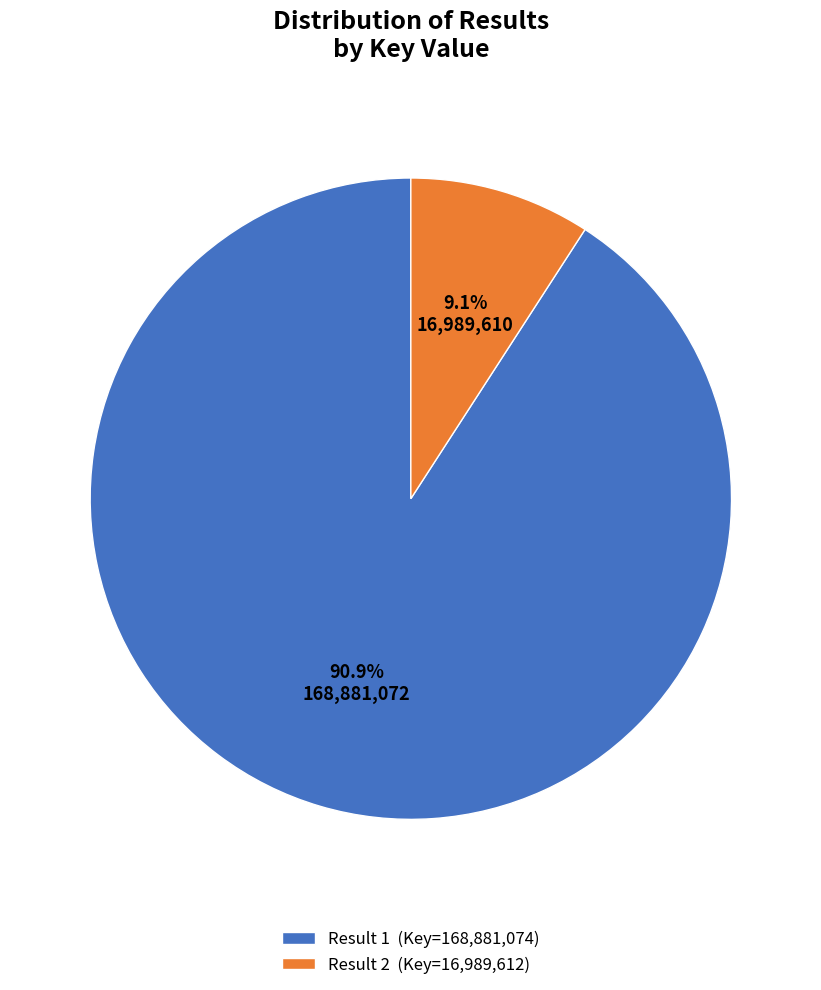

How many segments does this pie chart have?

2